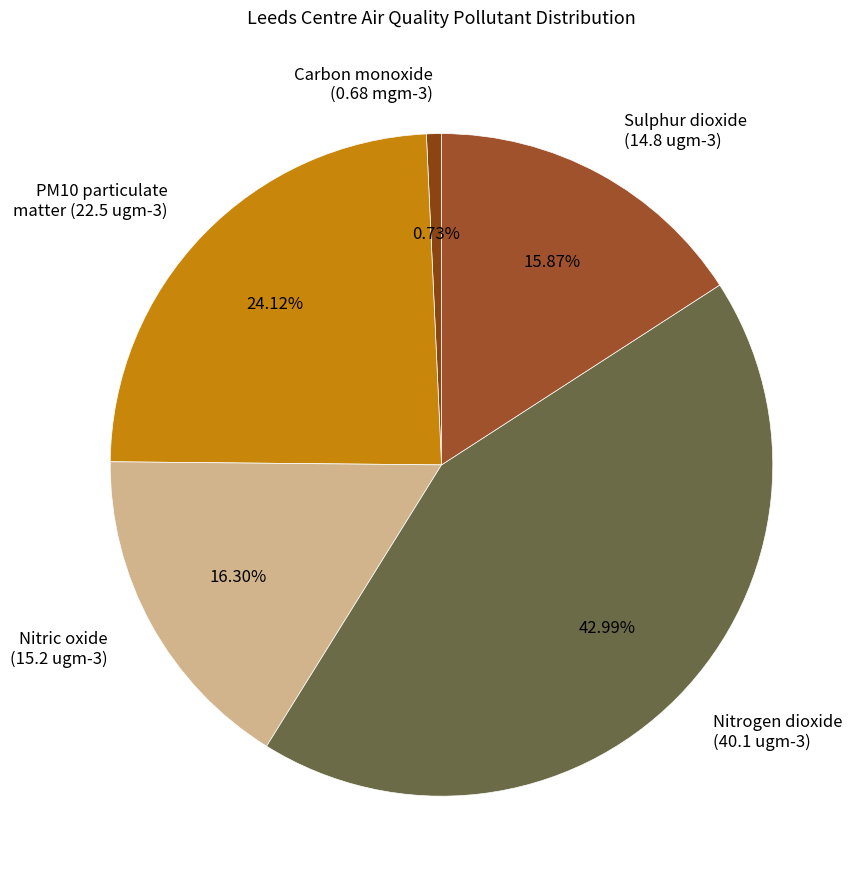

Which slice is the smallest?

Carbon monoxide (mgm-3)